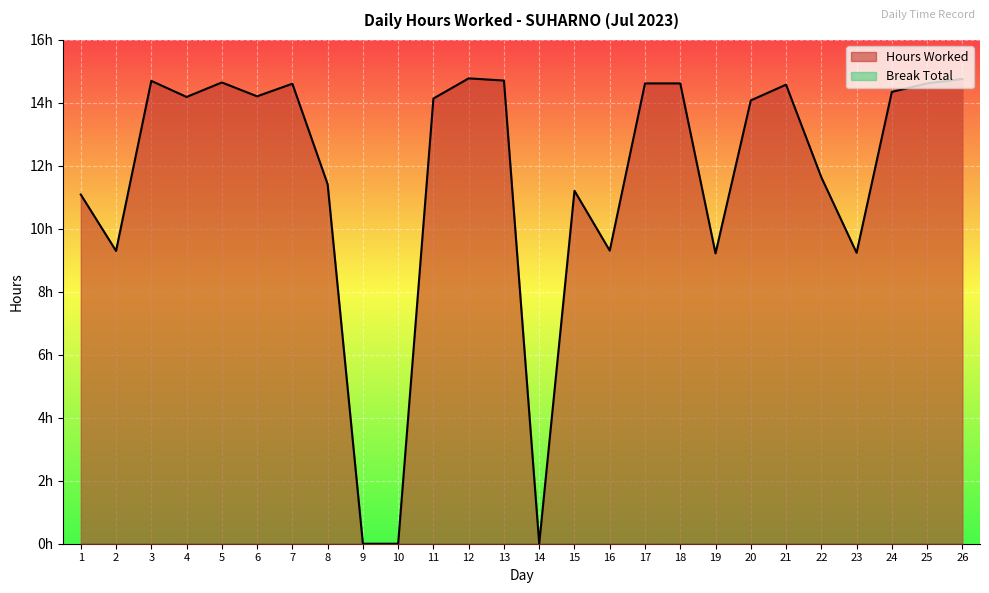

List the labels in order of value, smallest first.

9, 10, 14, 19, 23, 2, 16, 1, 15, 8, 22, 20, 11, 4, 6, 24, 21, 7, 17, 18, 25, 5, 3, 13, 26, 12